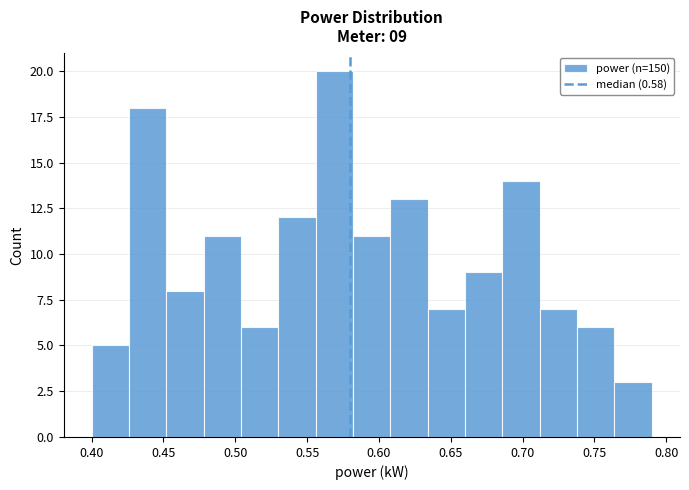

Which range on the x-axis has the tallest bar?

0.556 to 0.582